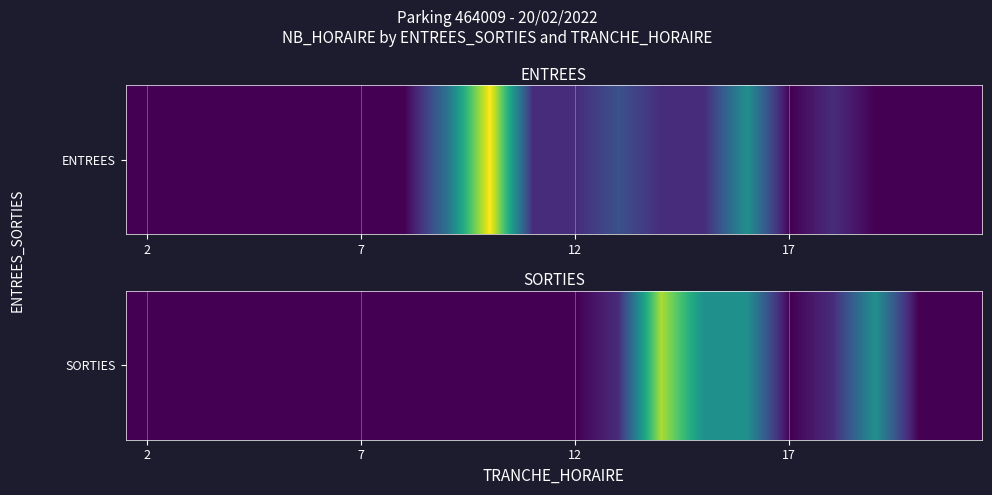

Is it true that the value at 9 is 4?

False